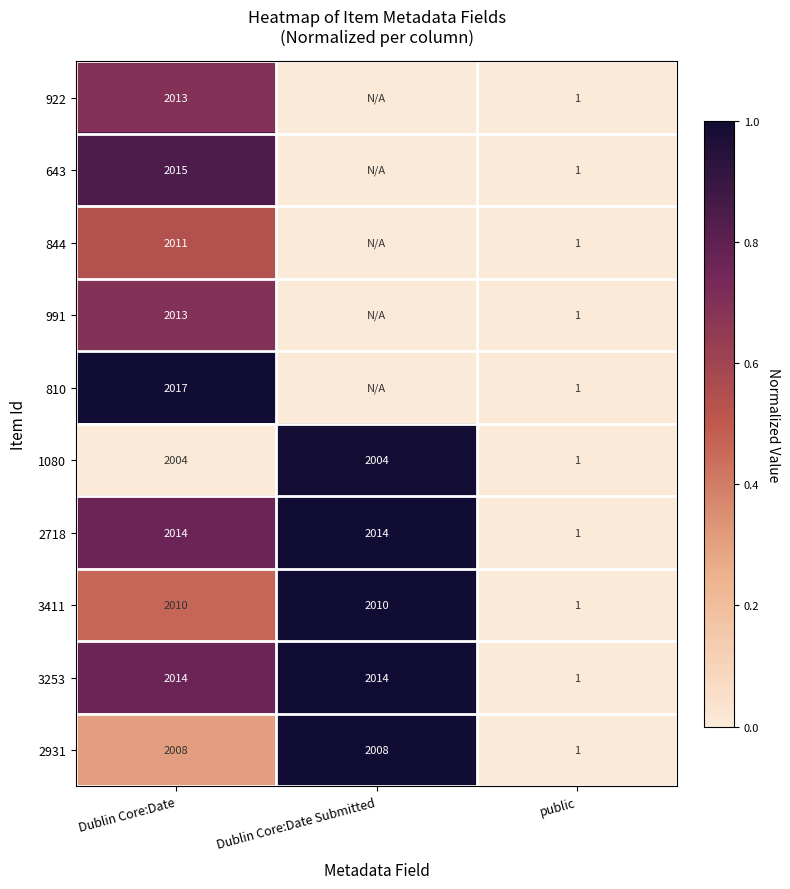

What is the difference between the 1080 values at Dublin Core:Date Submitted and public?

2003